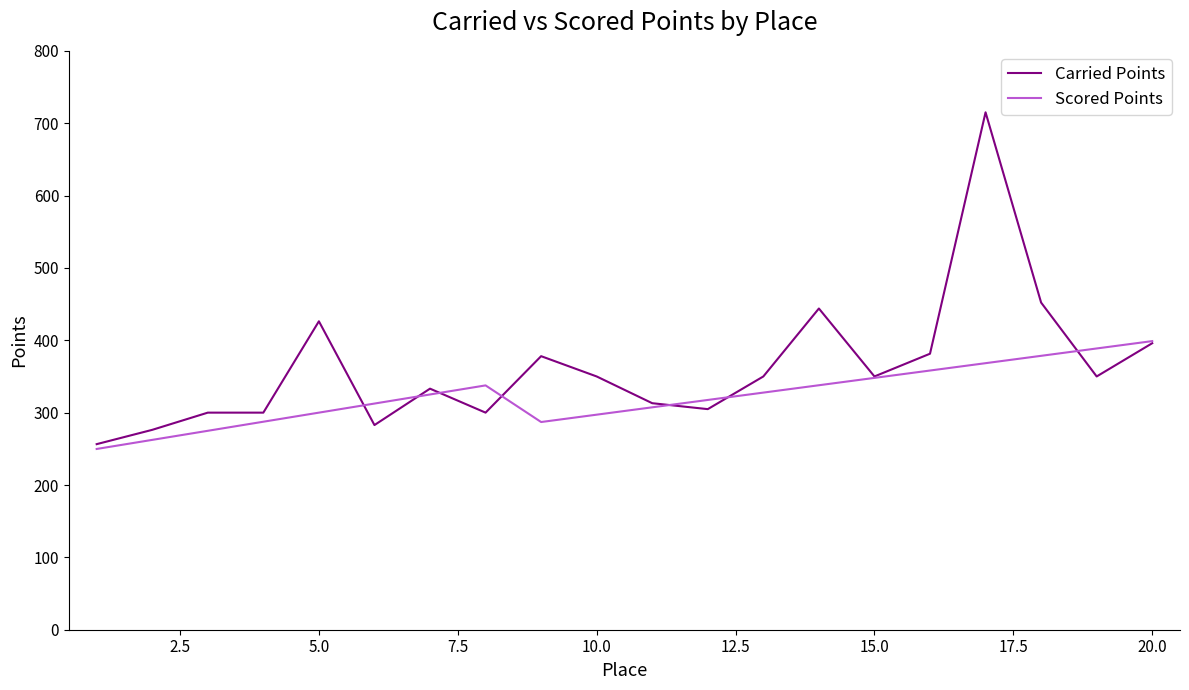

Which series has the largest range (max minus min)?

Carried Points